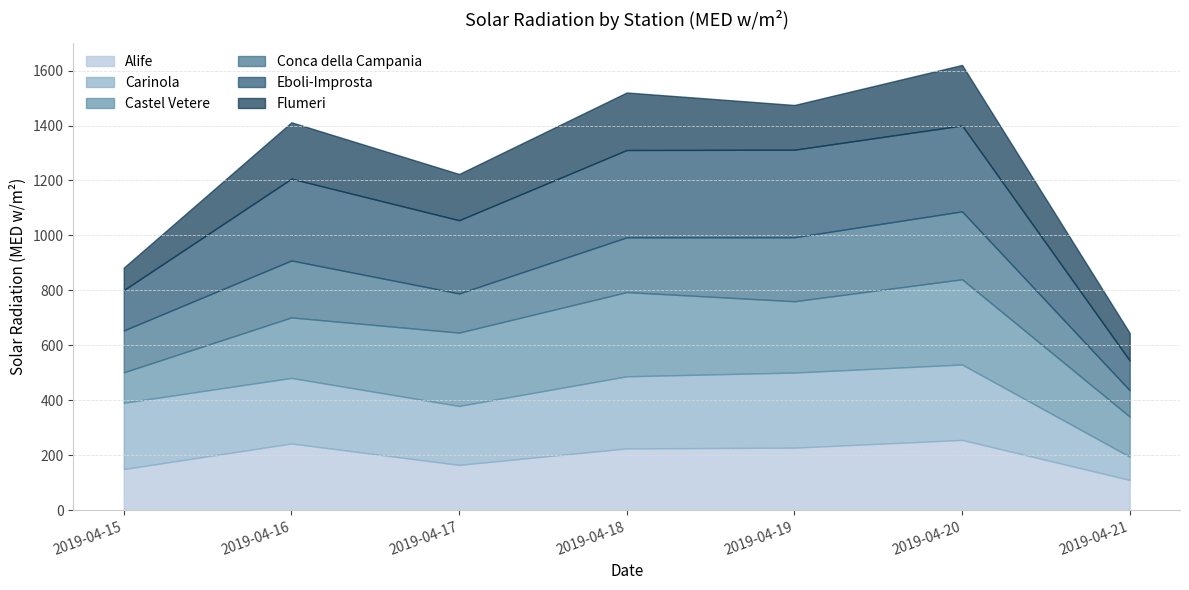

Where is Eboli-Improsta nearest to the value 213?

2019-04-17